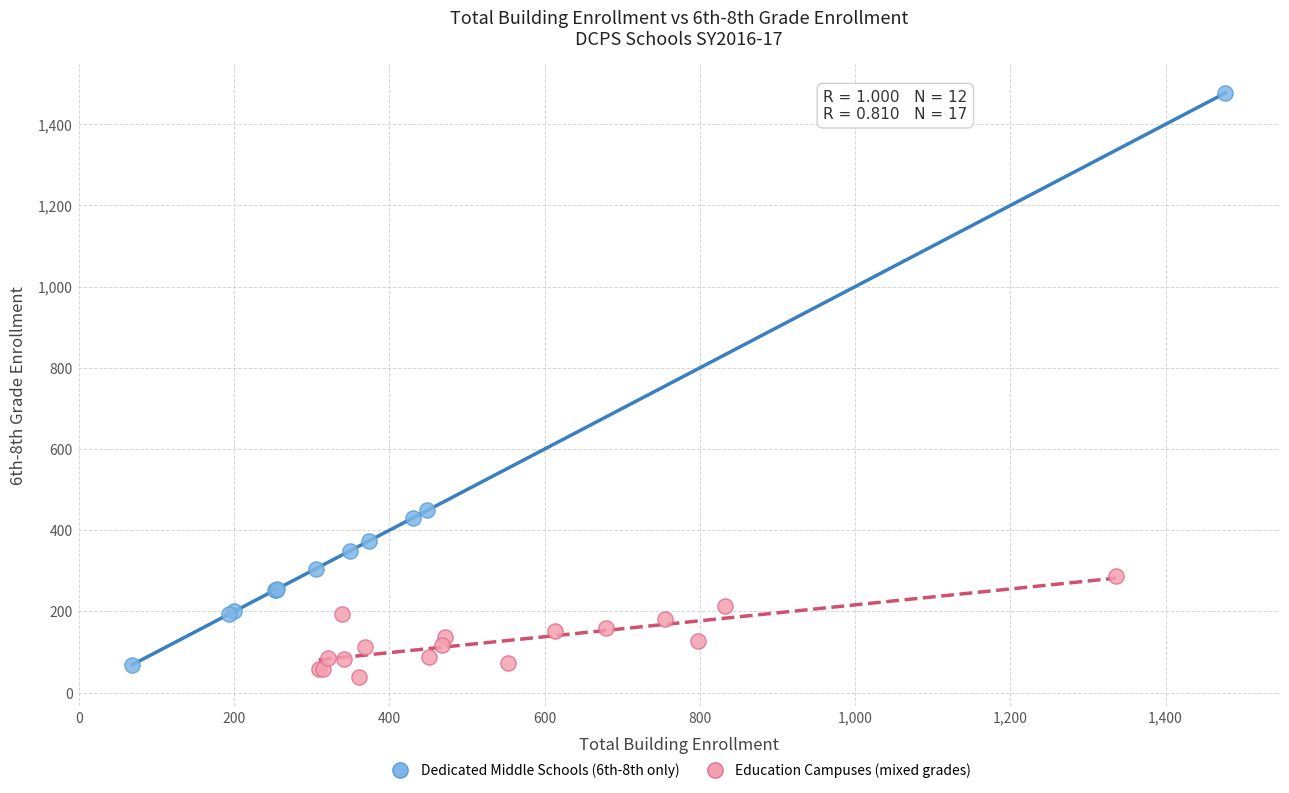

Which series reaches the minimum Y coordinate?

Education Campuses (mixed grades)